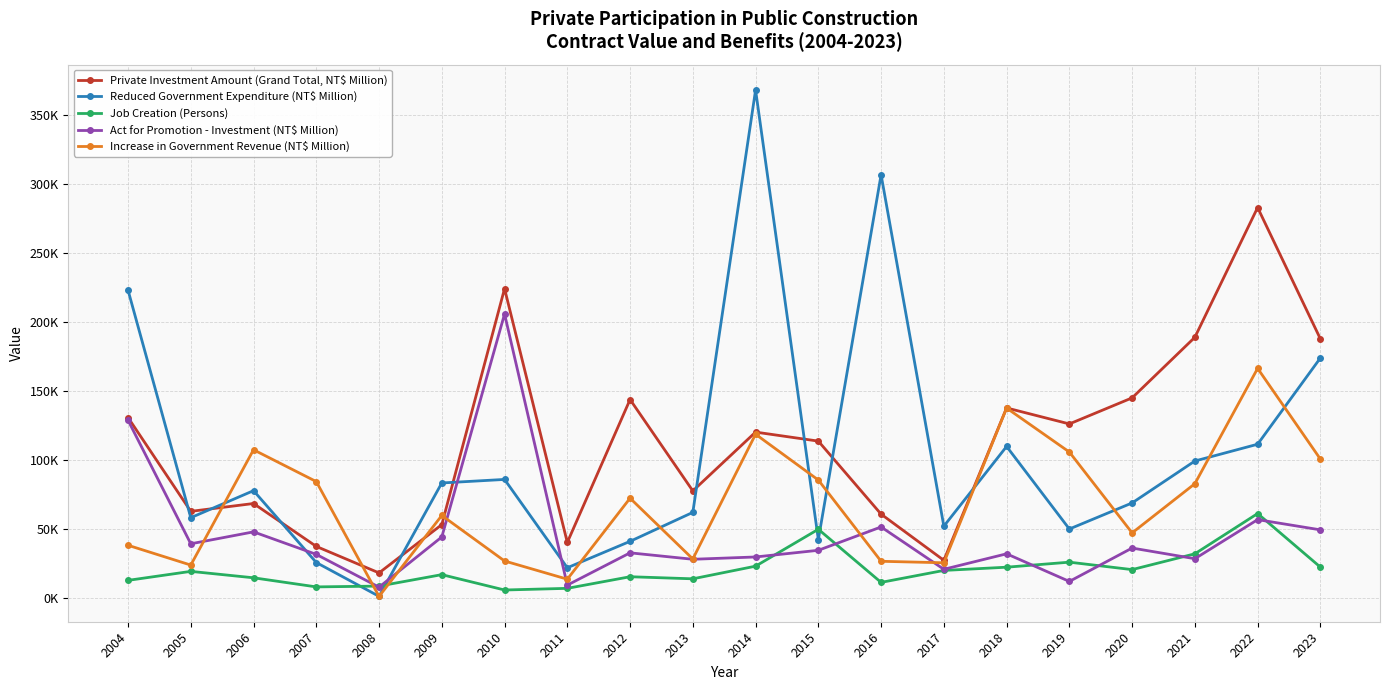

Where does the Reduced Government Expenditure (NT$ Million) series first go above 77621?

2004